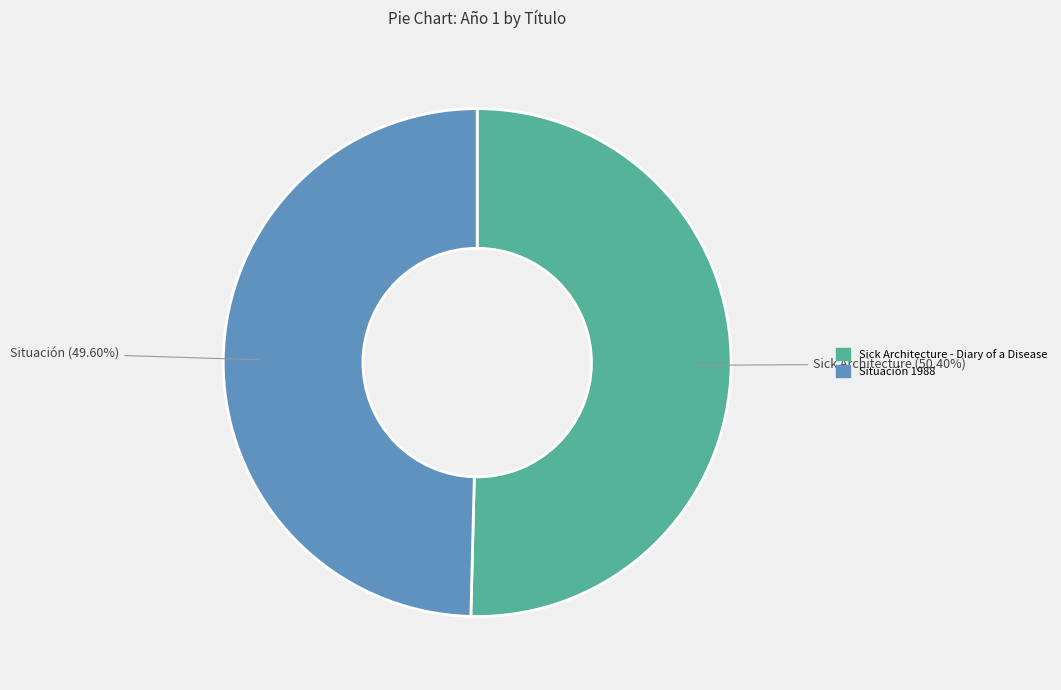

Rank the categories by value from lowest to highest.

Situación 1988, Sick Architecture - Diary of a Disease